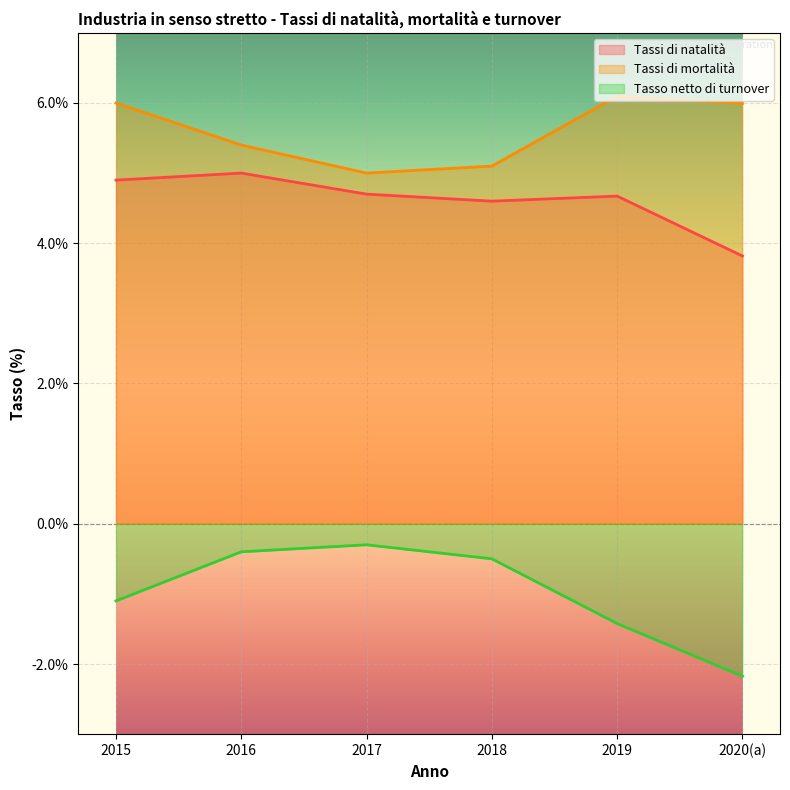

Which category has the lowest value across all series?

2020(a)